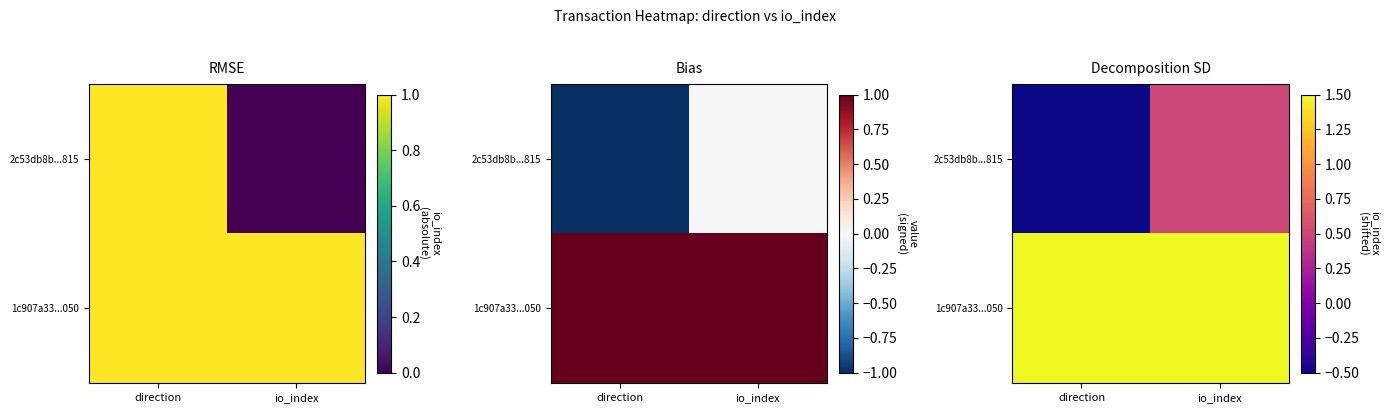

Which category has the highest value in the 2c53db8b...815 series?

io_index